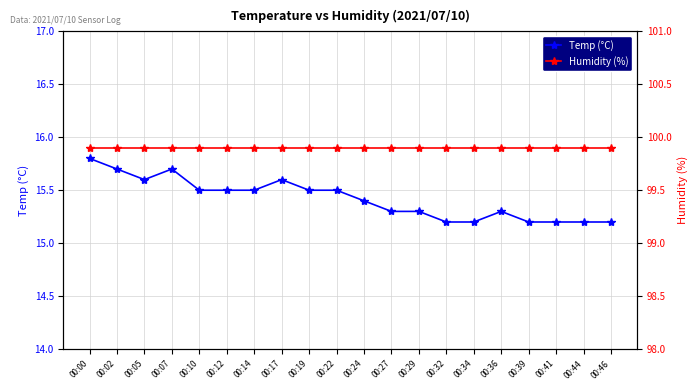

Rank the categories by Temp (°C) value from lowest to highest.

00:32, 00:34, 00:39, 00:41, 00:44, 00:46, 00:27, 00:29, 00:36, 00:24, 00:10, 00:12, 00:14, 00:19, 00:22, 00:05, 00:17, 00:02, 00:07, 00:00